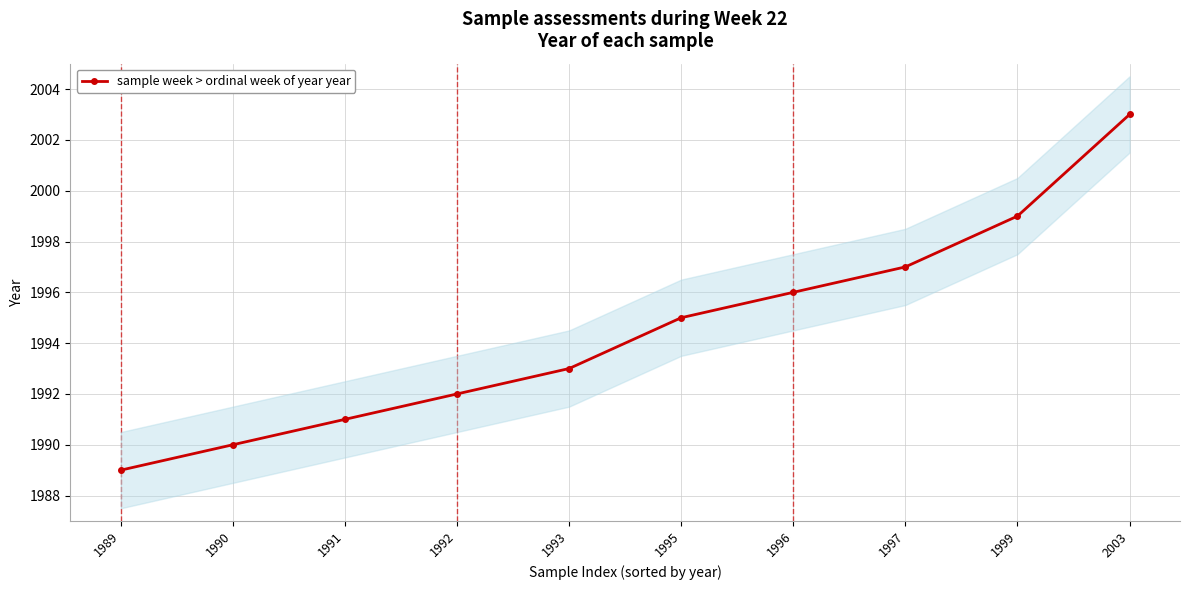

Count the number of values greater than 1995.

4